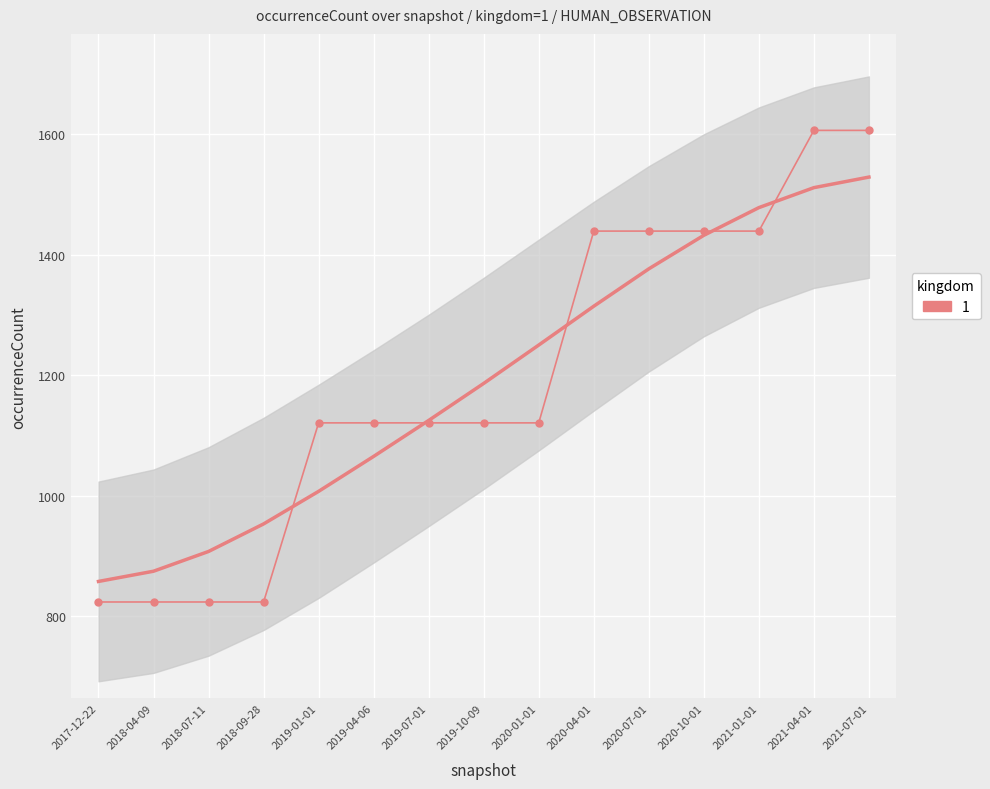

What is the label of the 2nd point from the left?

2018-04-09